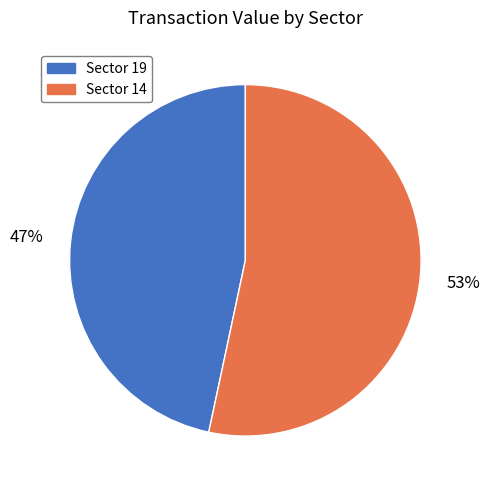

Is there a majority slice in this chart?

Yes